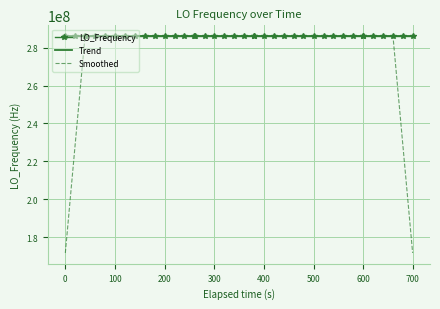

What is the highest value of the Trend series?

286047001.9